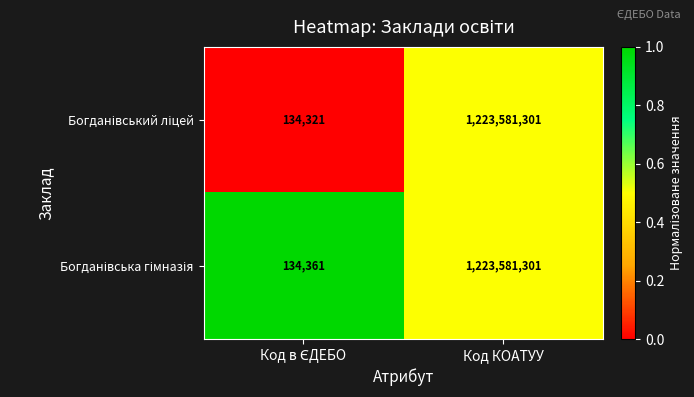

Which label corresponds to the largest value in the chart?

Код КОАТУУ